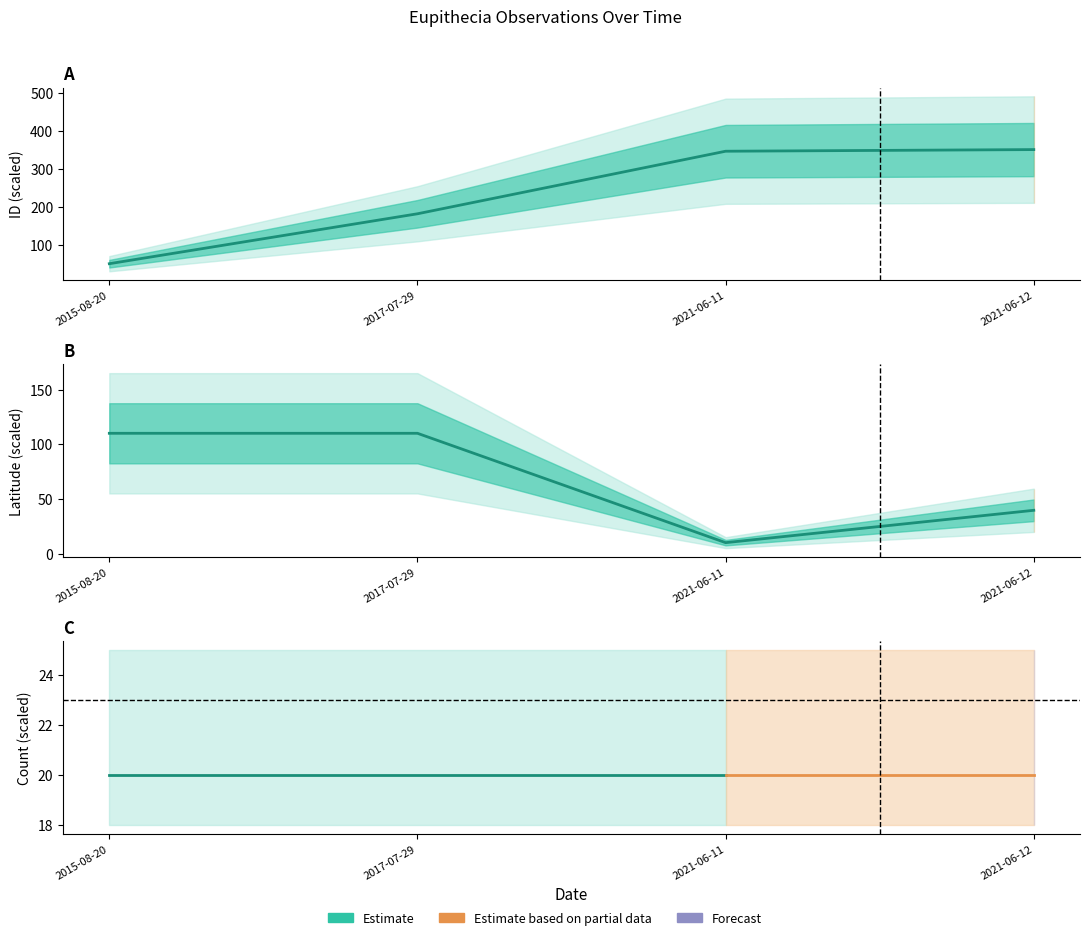

Is the value of Latitude at 2021-06-11 greater than the value of ID at 2021-06-12?

No